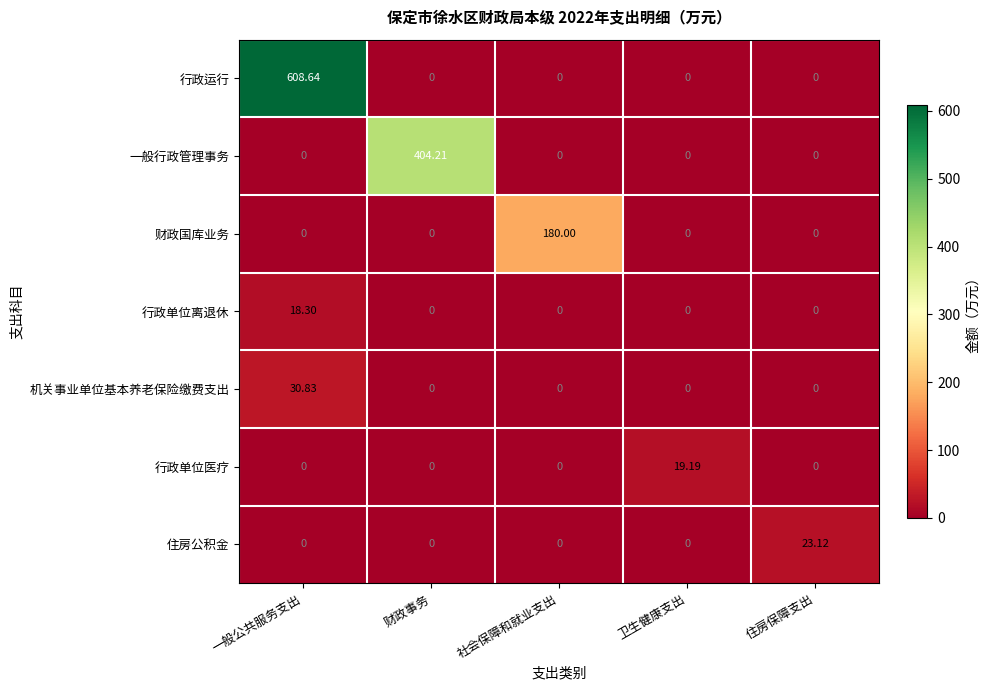

What is the greatest value displayed?

608.6